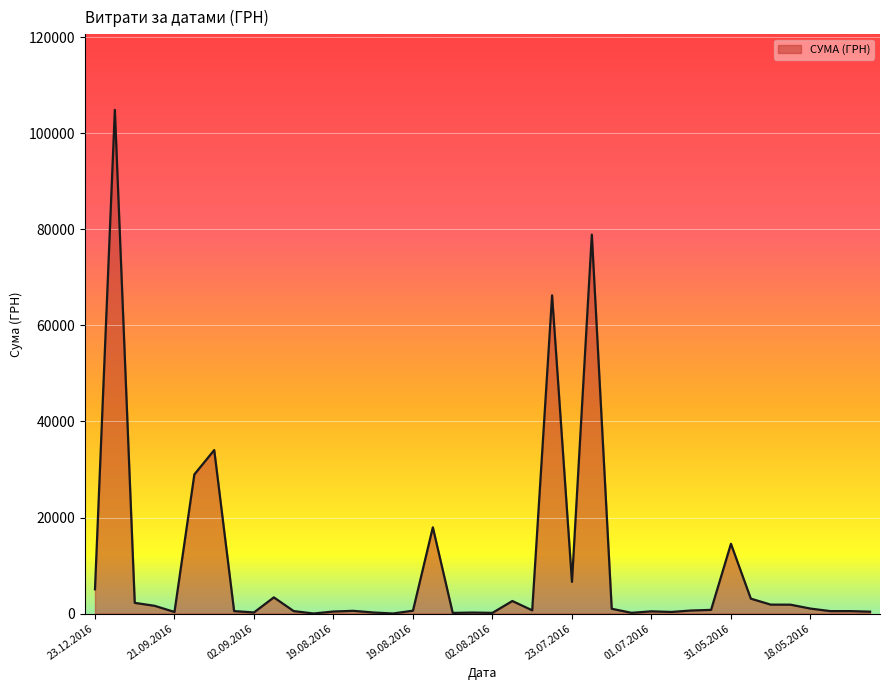

What is the maximum value shown in the chart?

104899.0